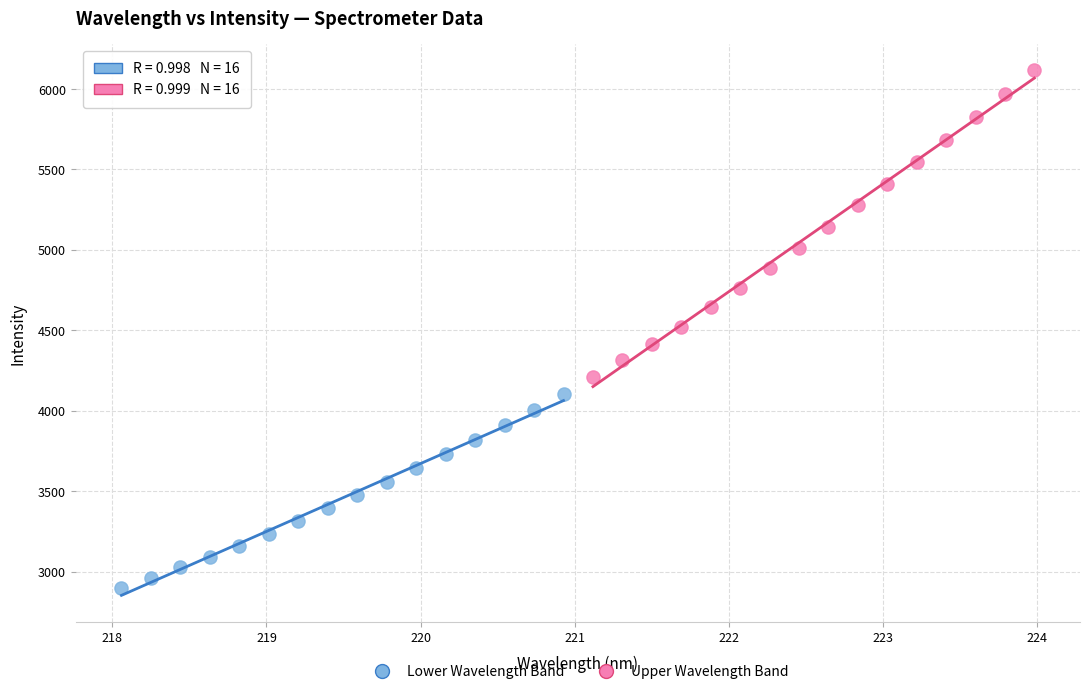

Which series has the largest Y range (max minus min)?

Upper Wavelength Band